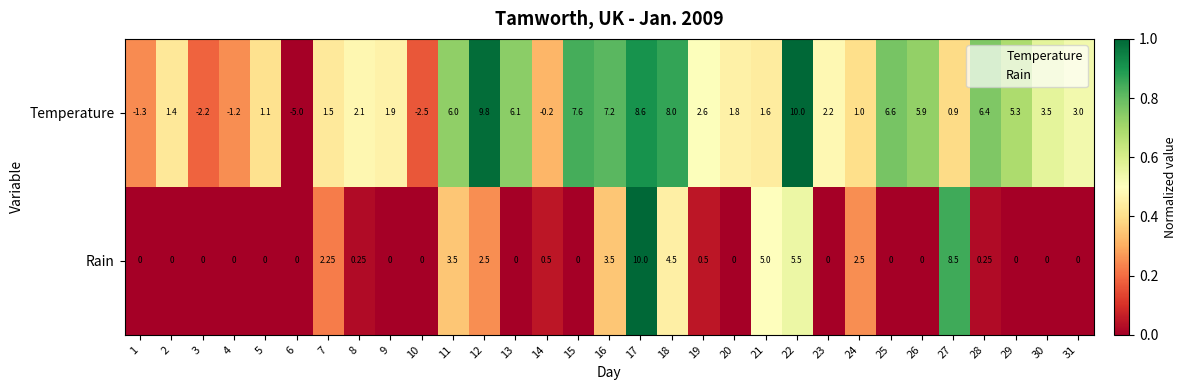

Between 26 and 30, which series saw the biggest shift?

Temperature